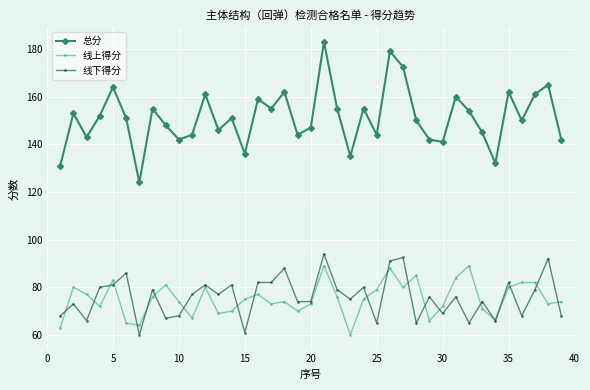

Which series has the largest range (max minus min)?

总分